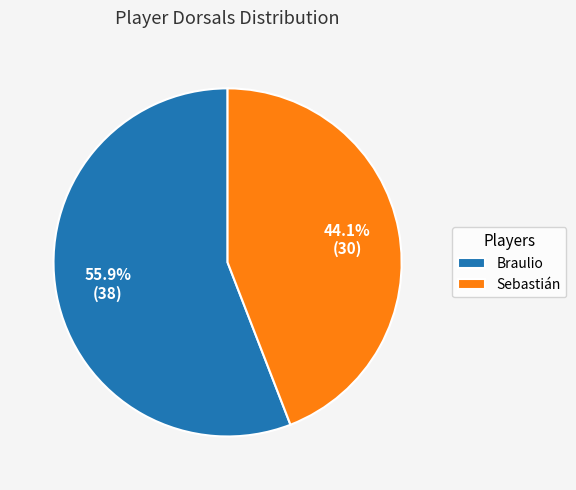

To the nearest percent, what is the difference between the largest and smallest slice percentages?

12%